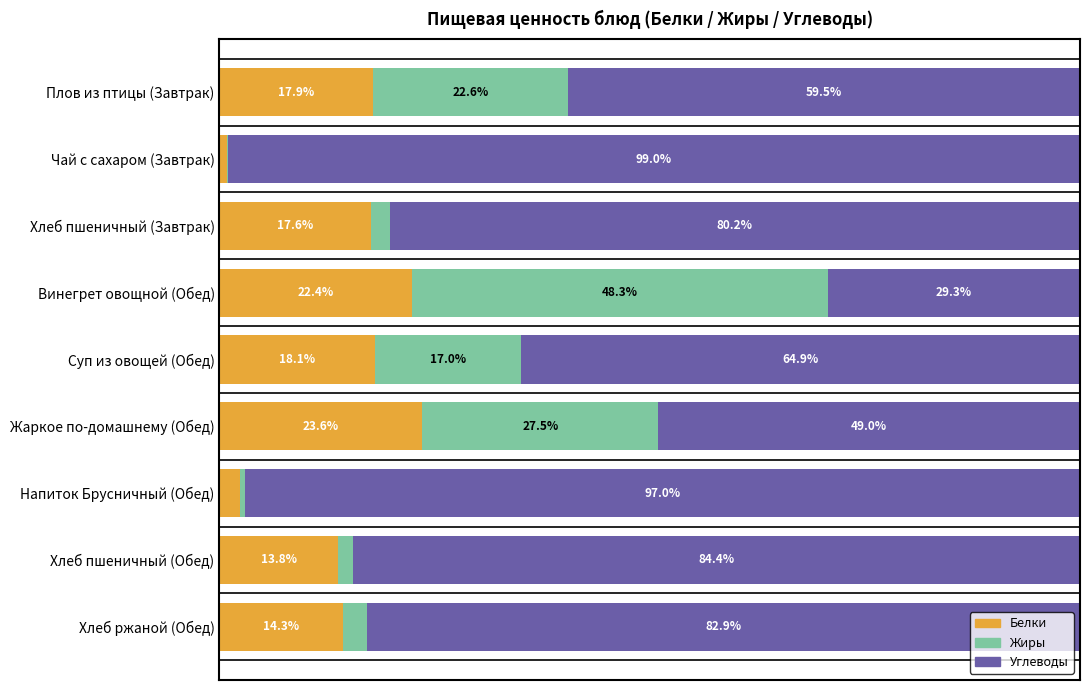

Where is Белки nearest to the value 12?

Хлеб пшеничный (Обед)